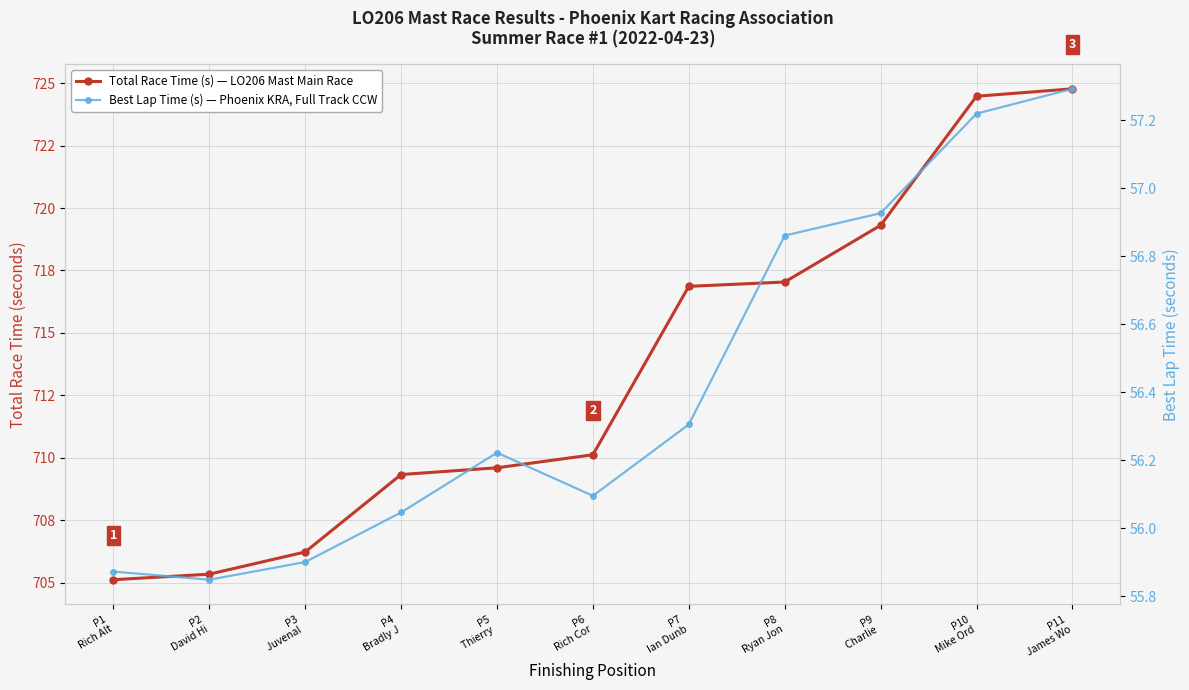

Reading left to right, extract all data points from this chart.

Total Race Time (s) — LO206 Mast Main Race: P1
Rich Alt=705.1	P2
David Hi=705.3	P3
Juvenal =706.2	P4
Bradly J=709.3	P5
Thierry =709.6	P6
Rich Cor=710.1	P7
Ian Dunb=716.9	P8
Ryan Jon=717.0	P9
Charlie =719.3	P10
Mike Ord=724.5	P11
James Wo=724.8
Best Lap Time (s) — Phoenix KRA, Full Track CCW: P1
Rich Alt=55.9	P2
David Hi=55.8	P3
Juvenal =55.9	P4
Bradly J=56.0	P5
Thierry =56.2	P6
Rich Cor=56.1	P7
Ian Dunb=56.3	P8
Ryan Jon=56.9	P9
Charlie =56.9	P10
Mike Ord=57.2	P11
James Wo=57.3